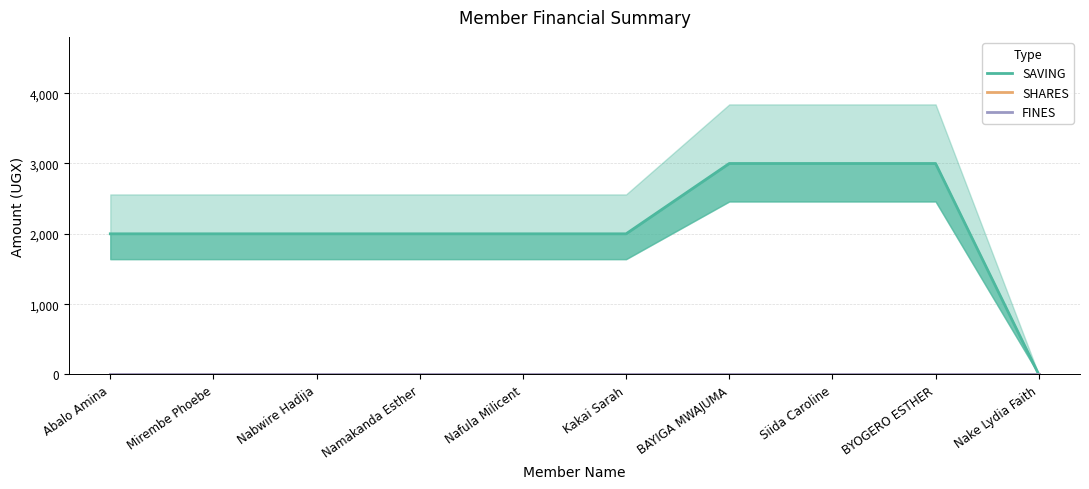

Which has a higher value, BYOGERO ESTHER or Mirembe Phoebe?

BYOGERO ESTHER